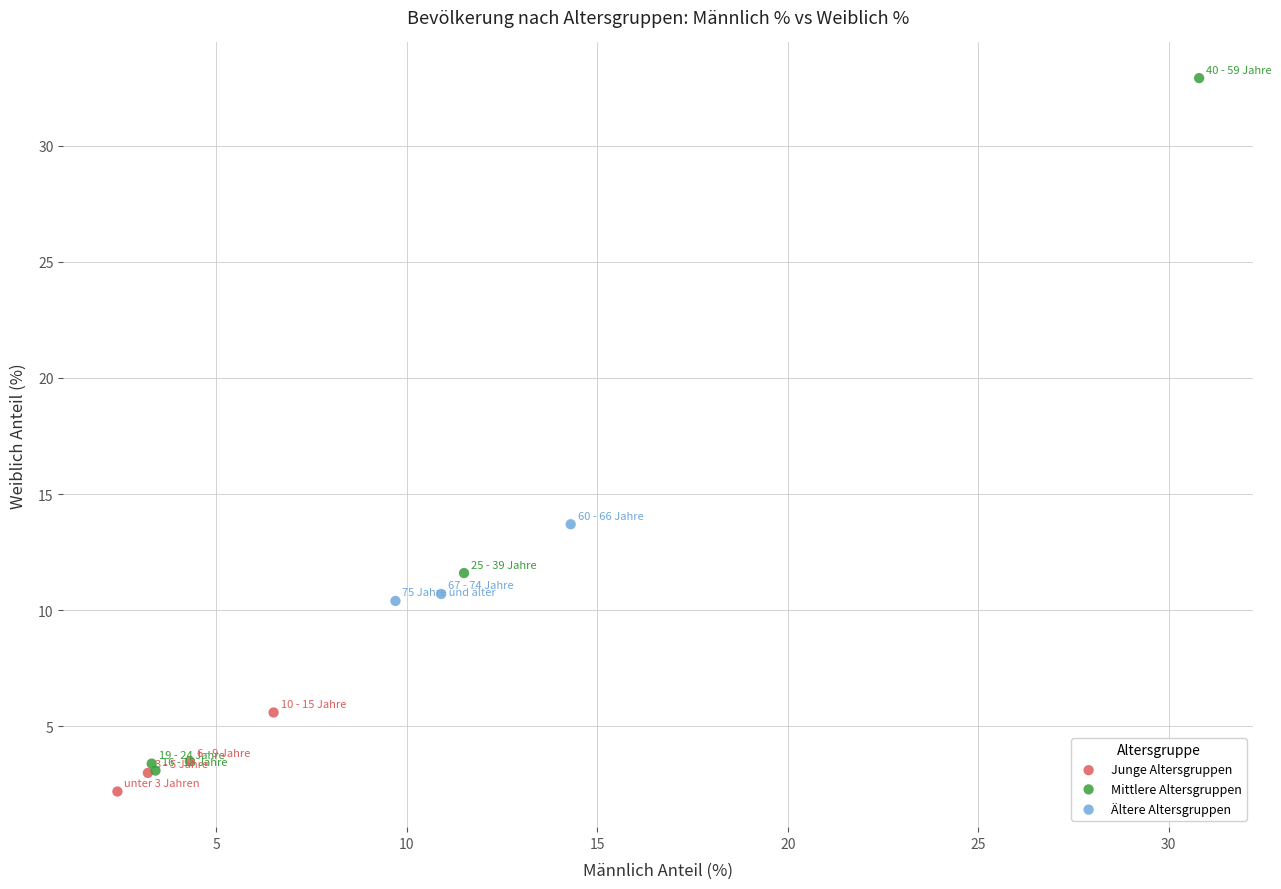

Which series has the widest spread of Y values?

Mittlere Altersgruppen